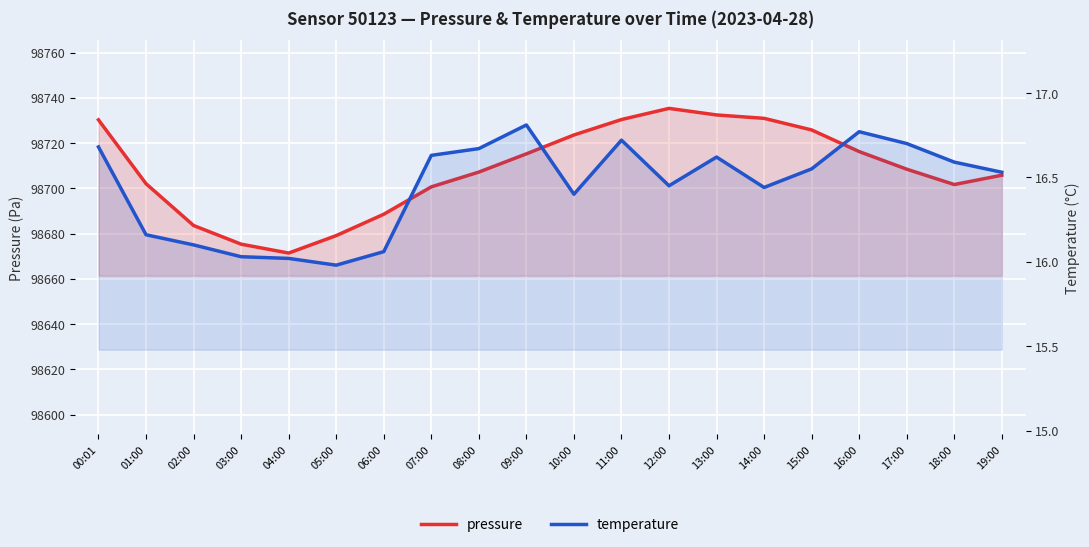

Where does the temperature series first go above 16?

00:01